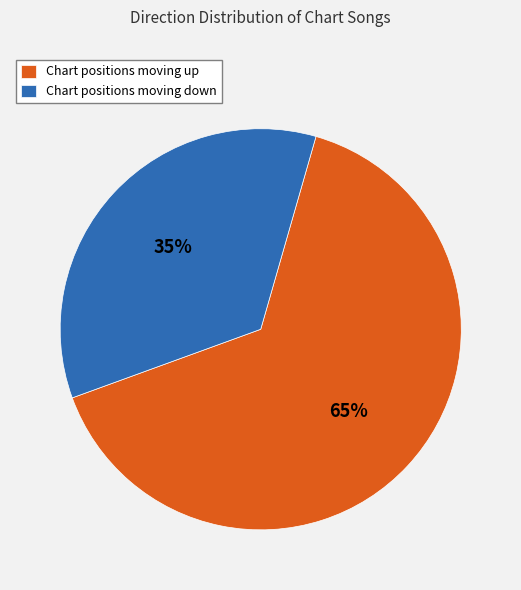

Rank the categories by value from lowest to highest.

Chart positions moving down, Chart positions moving up